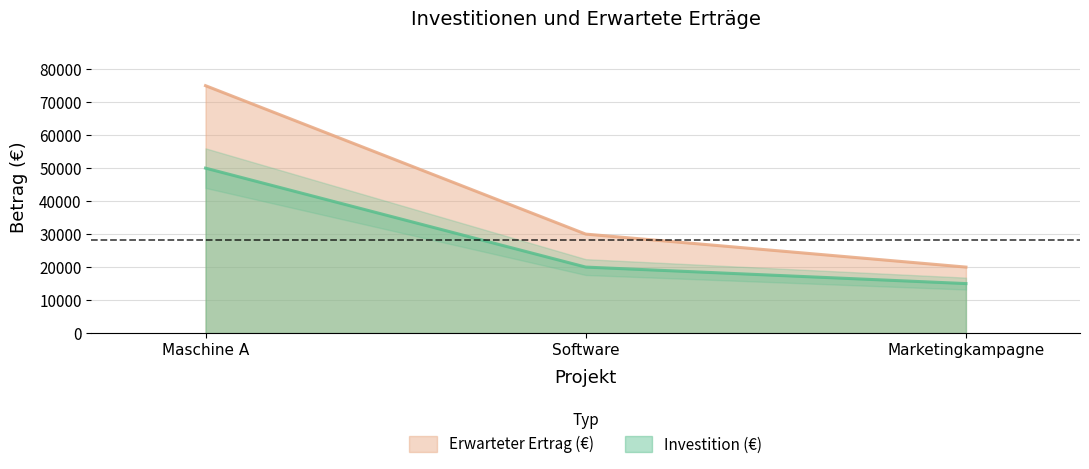

Is the value of Erwarteter Ertrag (€) at Maschine A greater than the value of Investition (€) at Maschine A?

Yes